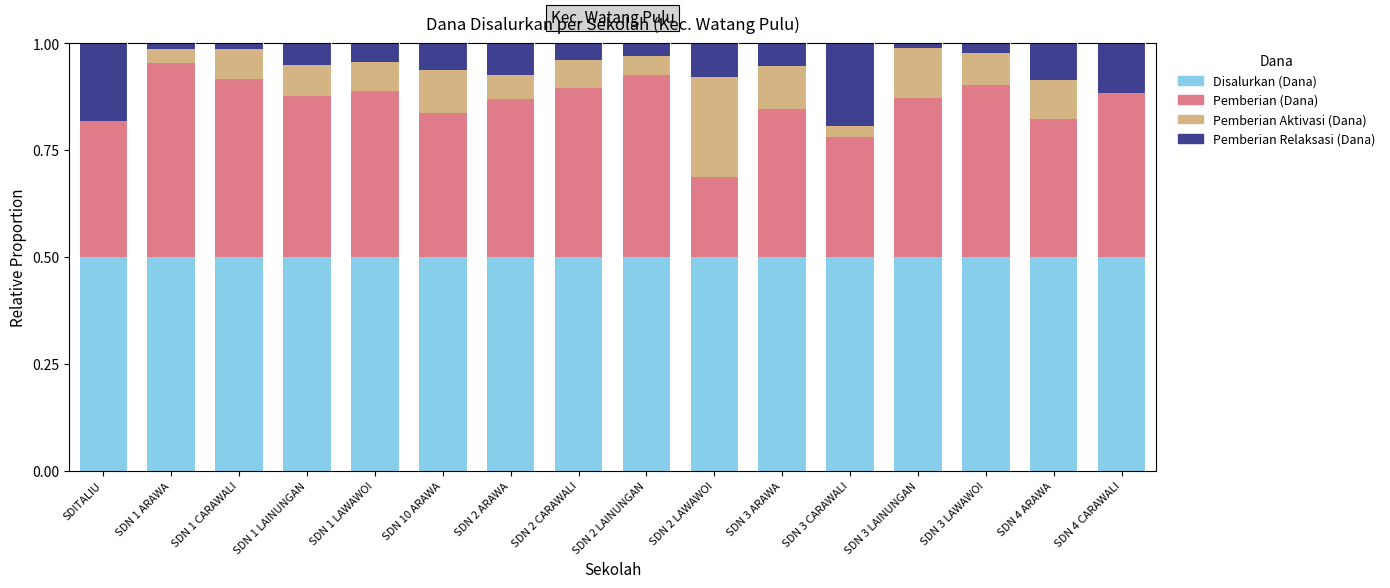

The Disalurkan (Dana) series shows 0.5 at SDN 1 CARAWALI. True or false?

True